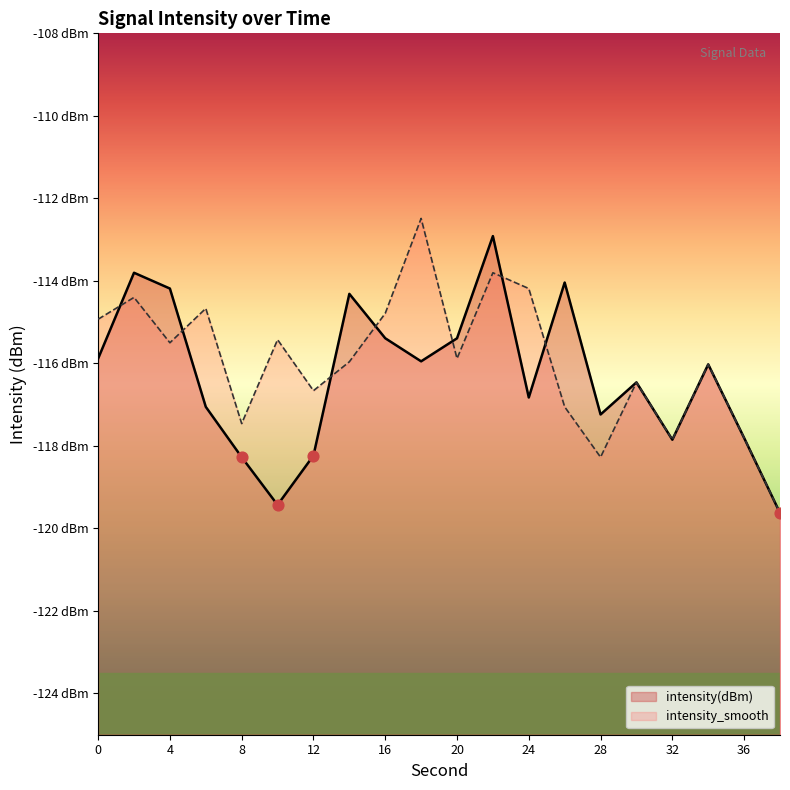

At which category is the sum across all series the highest?

22